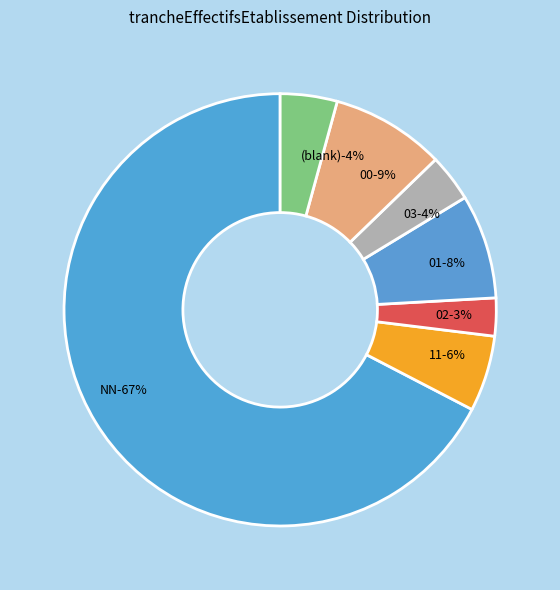

What is the smallest slice in the pie chart?

02